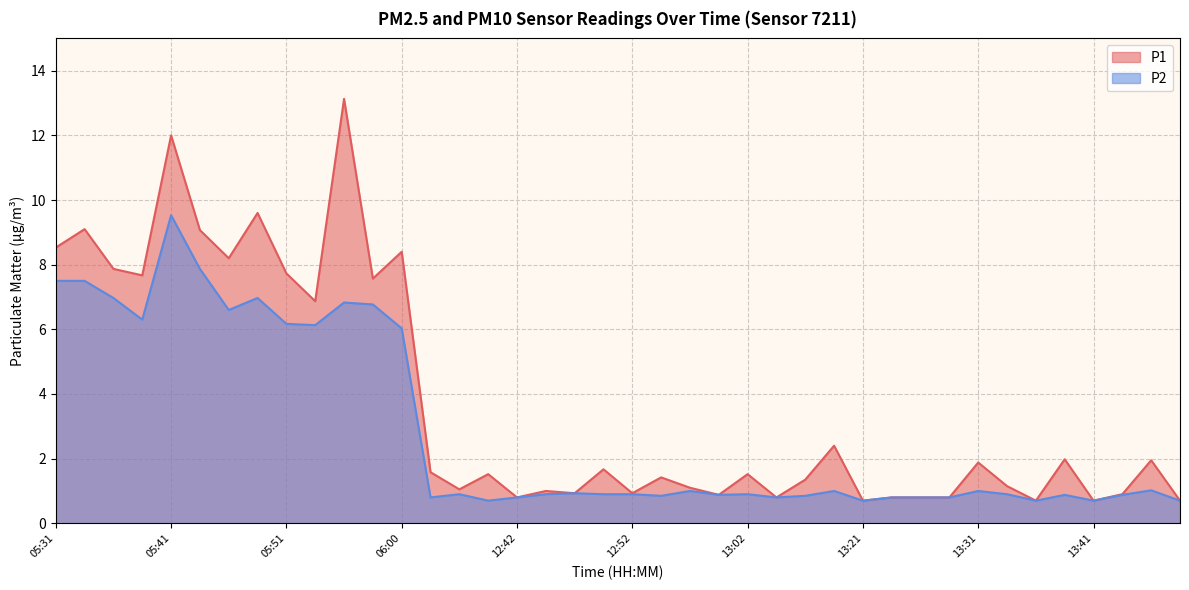

Is the value of P2 at 13:21 greater than the value of P1 at 13:28?

No